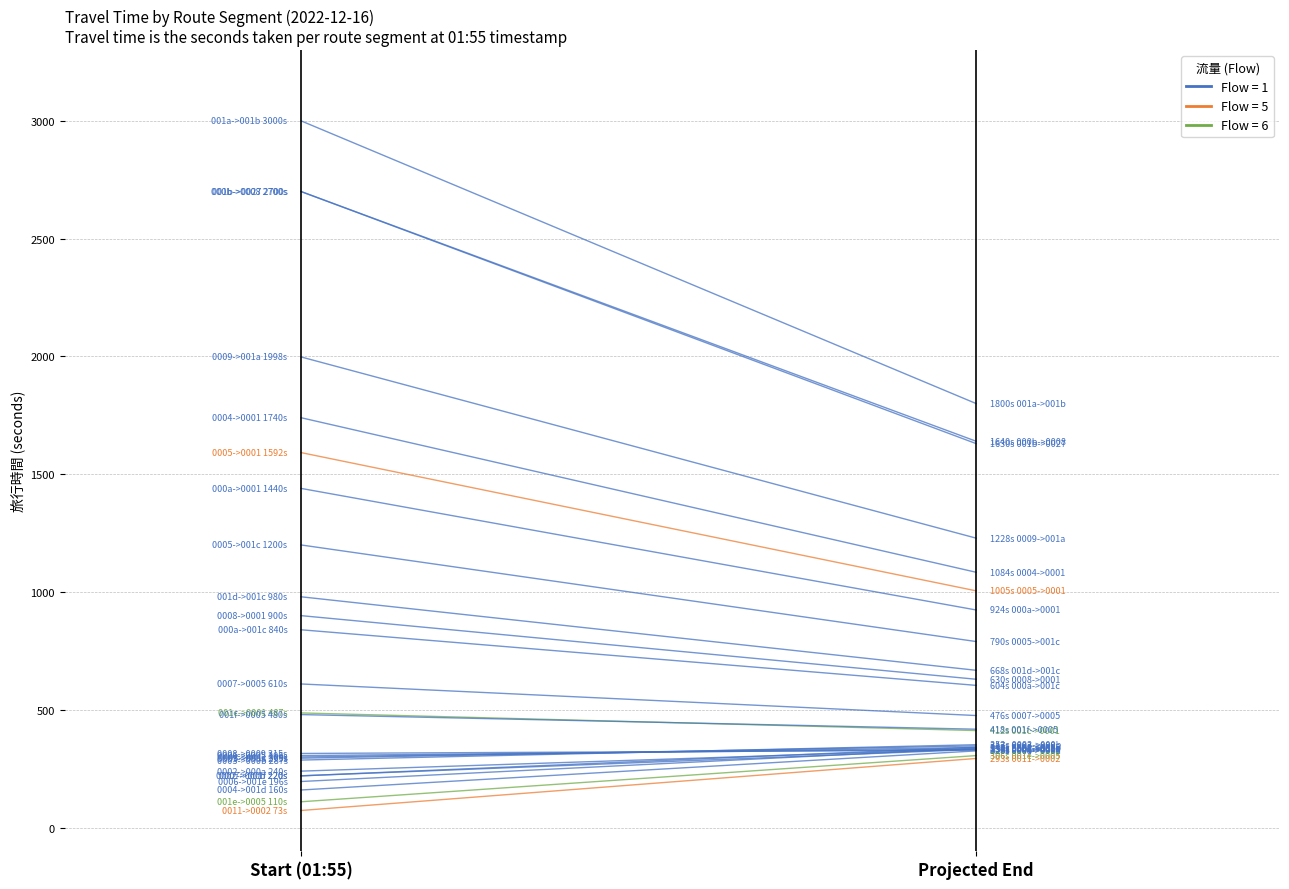

Which series has the widest spread of values?

Flow=5